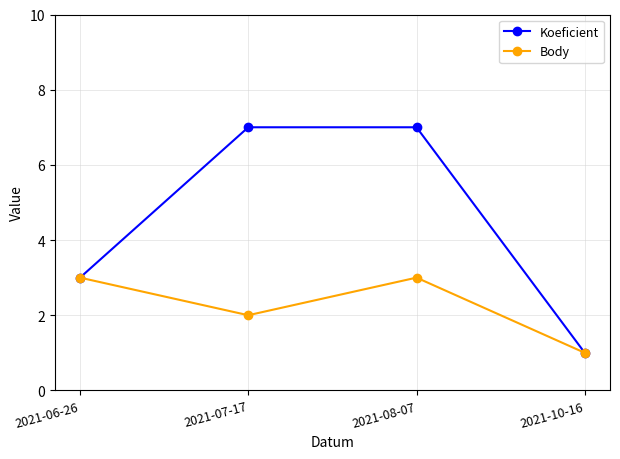

Reading left to right, list all the values displayed in this chart.

Koeficient: 2021-06-26=3	2021-07-17=7	2021-08-07=7	2021-10-16=1
Body: 2021-06-26=3	2021-07-17=2	2021-08-07=3	2021-10-16=1